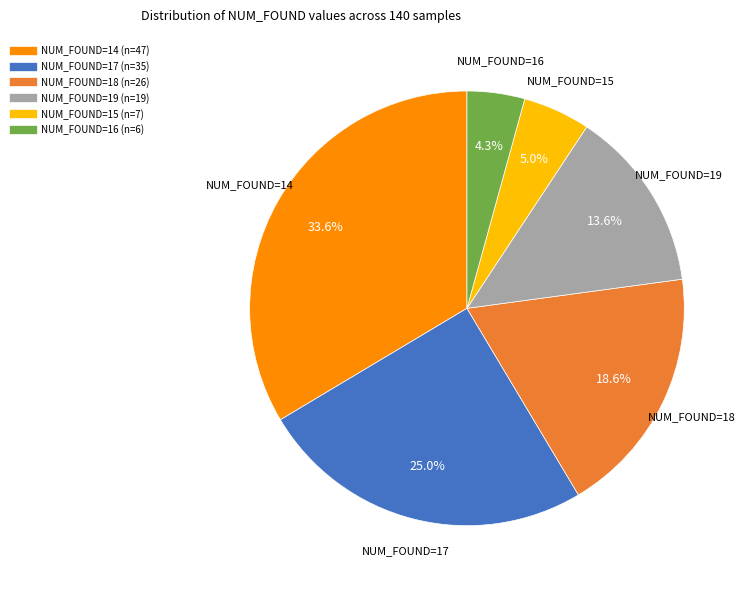

Is there a majority slice in this chart?

No